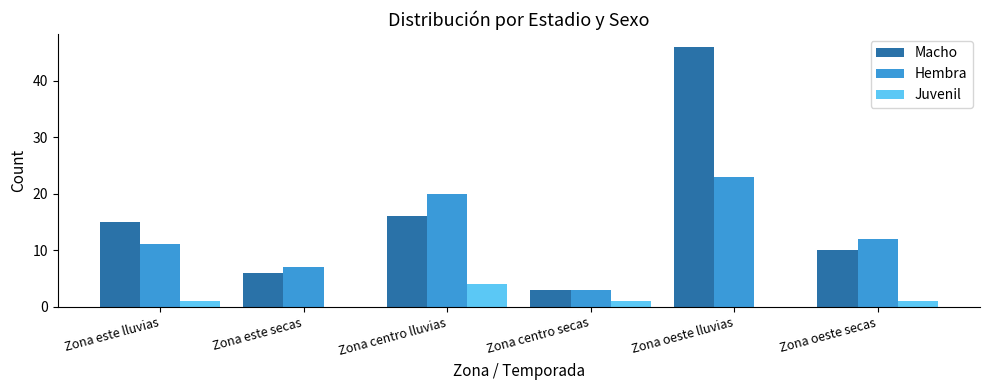

At which label is Hembra closest to 13?

Zona oeste secas